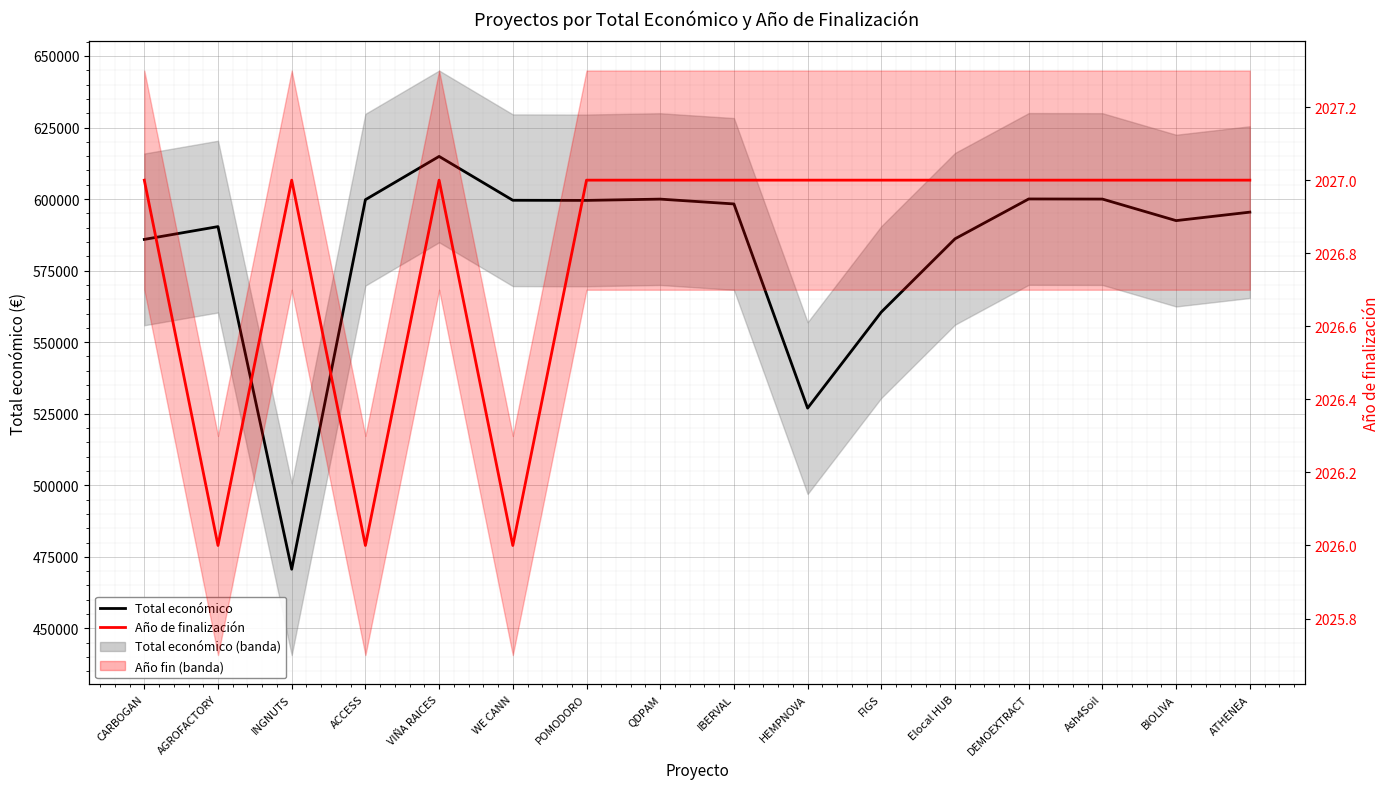

What is the sum of the Año de finalización values at FIGS and BIOLIVA?

4054